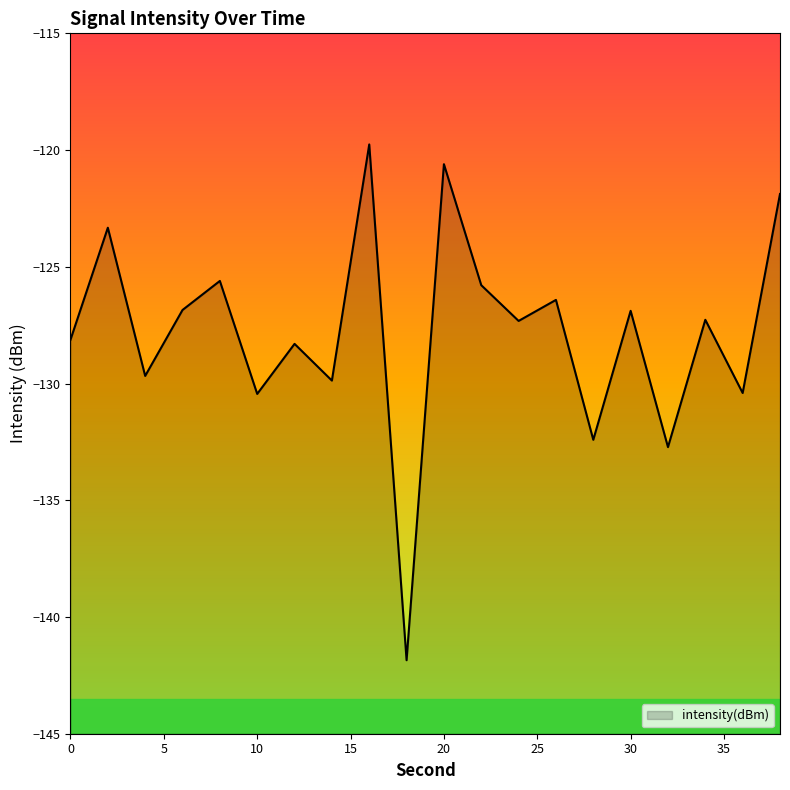

Which has a higher value, 20 or 4?

20